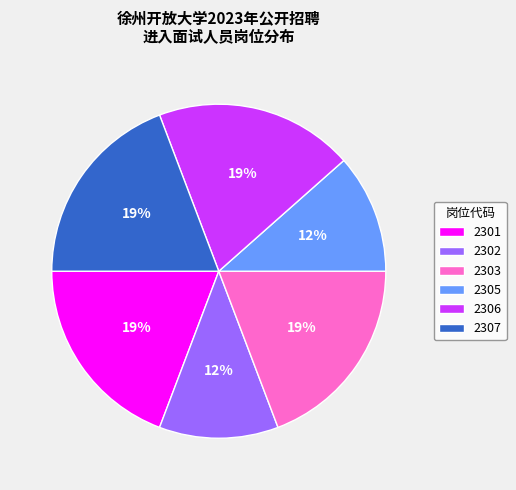

To the nearest percent, what portion does 2306 represent?

19%